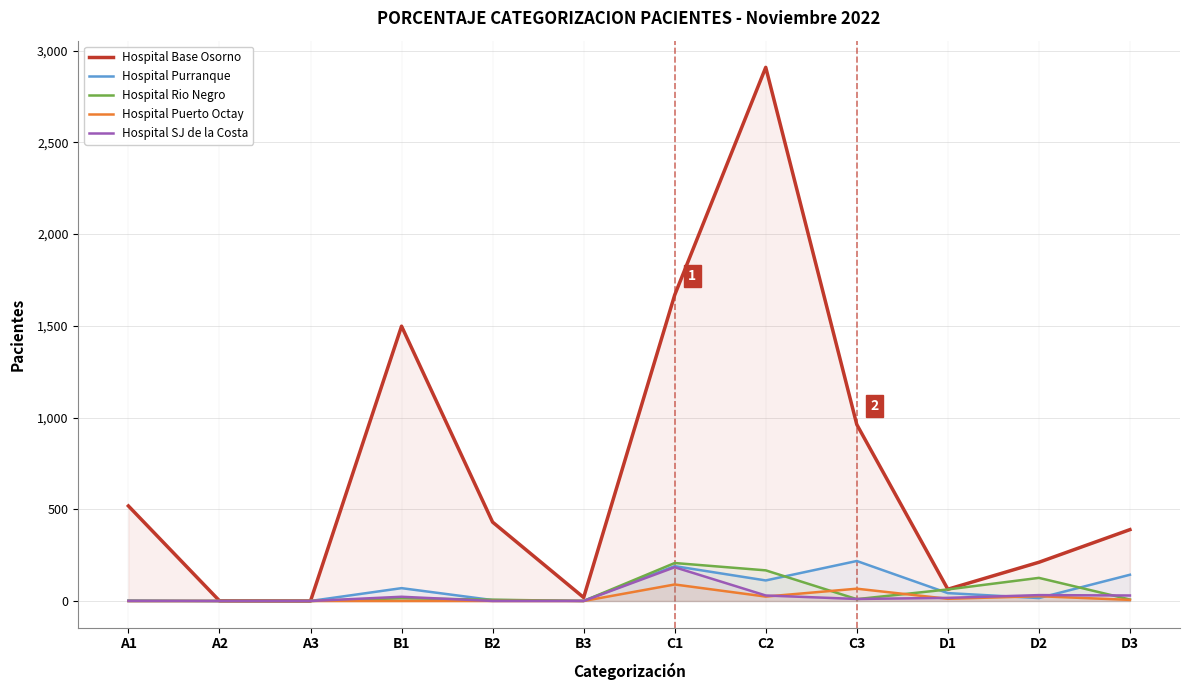

List the series in order of their peak value, lowest first.

Hospital Puerto Octay, Hospital SJ de la Costa, Hospital Rio Negro, Hospital Purranque, Hospital Base Osorno